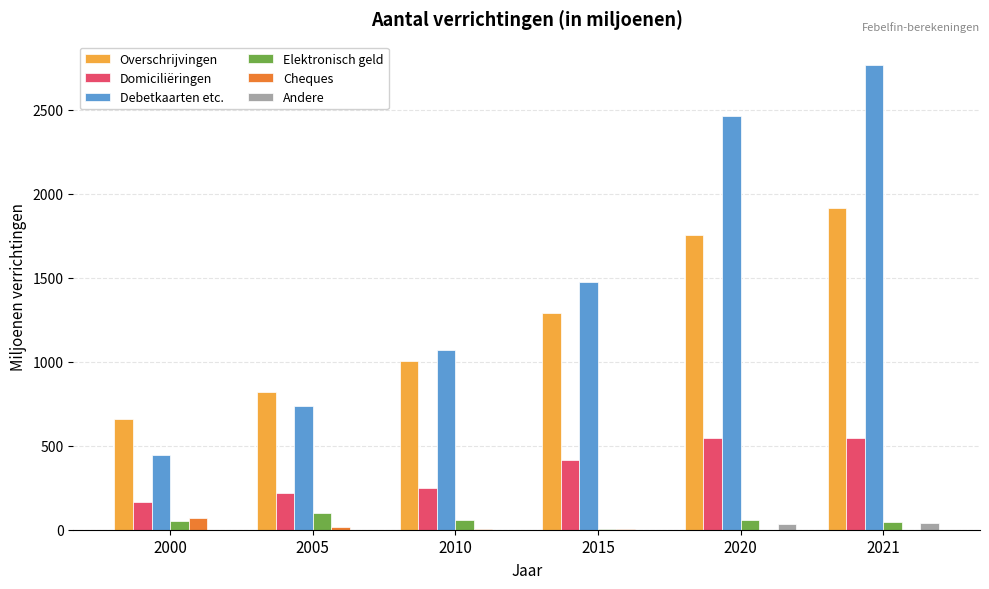

Which series has the largest total across all categories?

Debetkaarten etc.